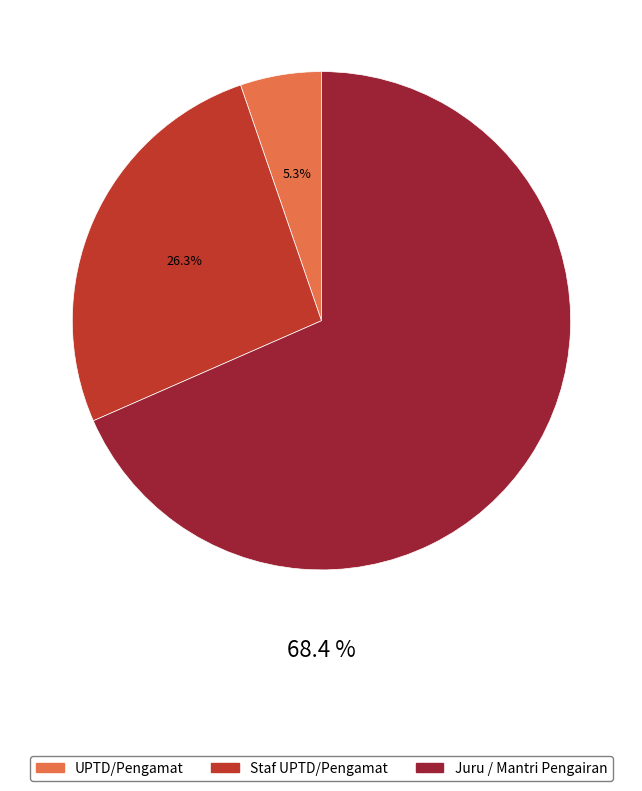

To the nearest percent, what is the average slice percentage?

33%